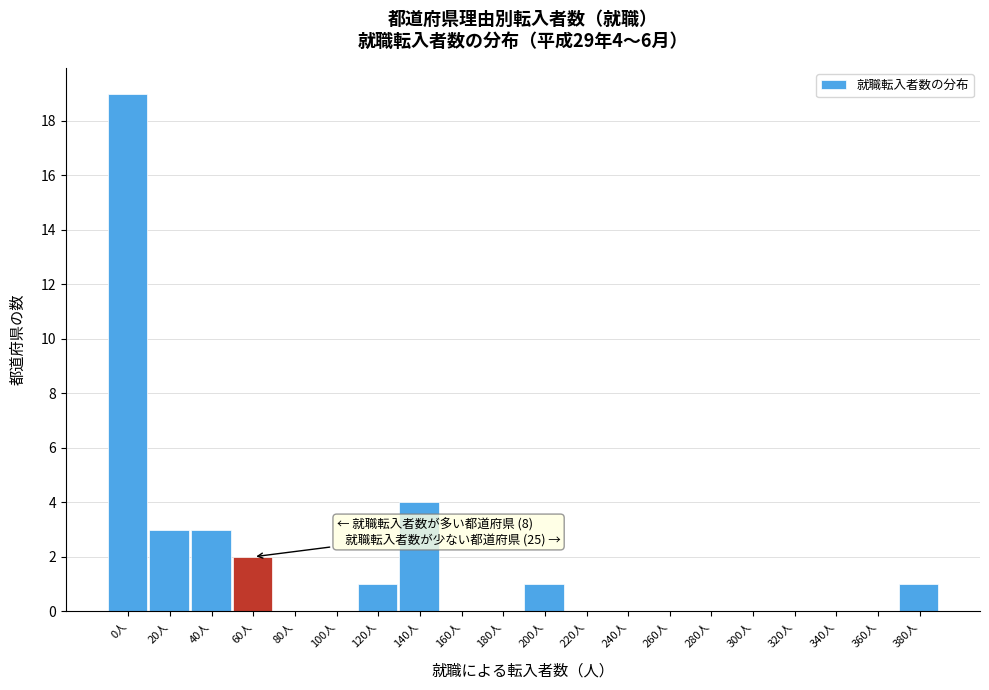

Reading right to left, transcribe all the data shown in this chart.

380人=1	360人=0	340人=0	320人=0	300人=0	280人=0	260人=0	240人=0	220人=0	200人=1	180人=0	160人=0	140人=4	120人=1	100人=0	80人=0	60人=2	40人=3	20人=3	0人=19